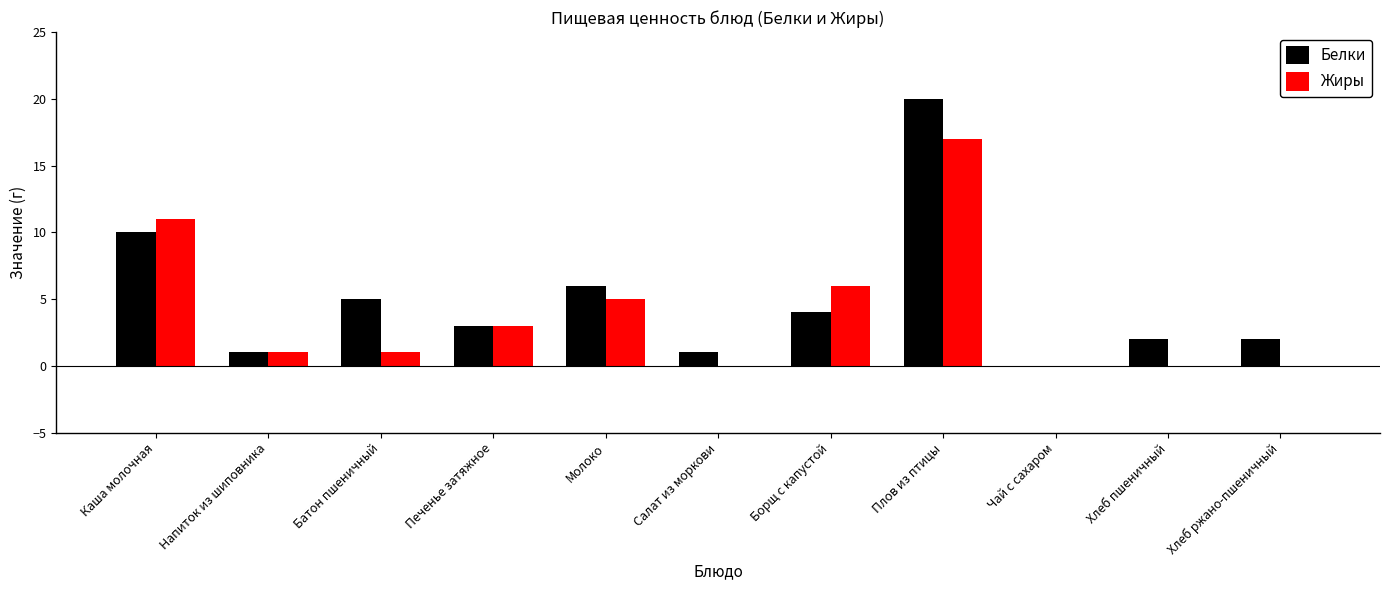

At which category is the sum across all series the highest?

Плов из птицы